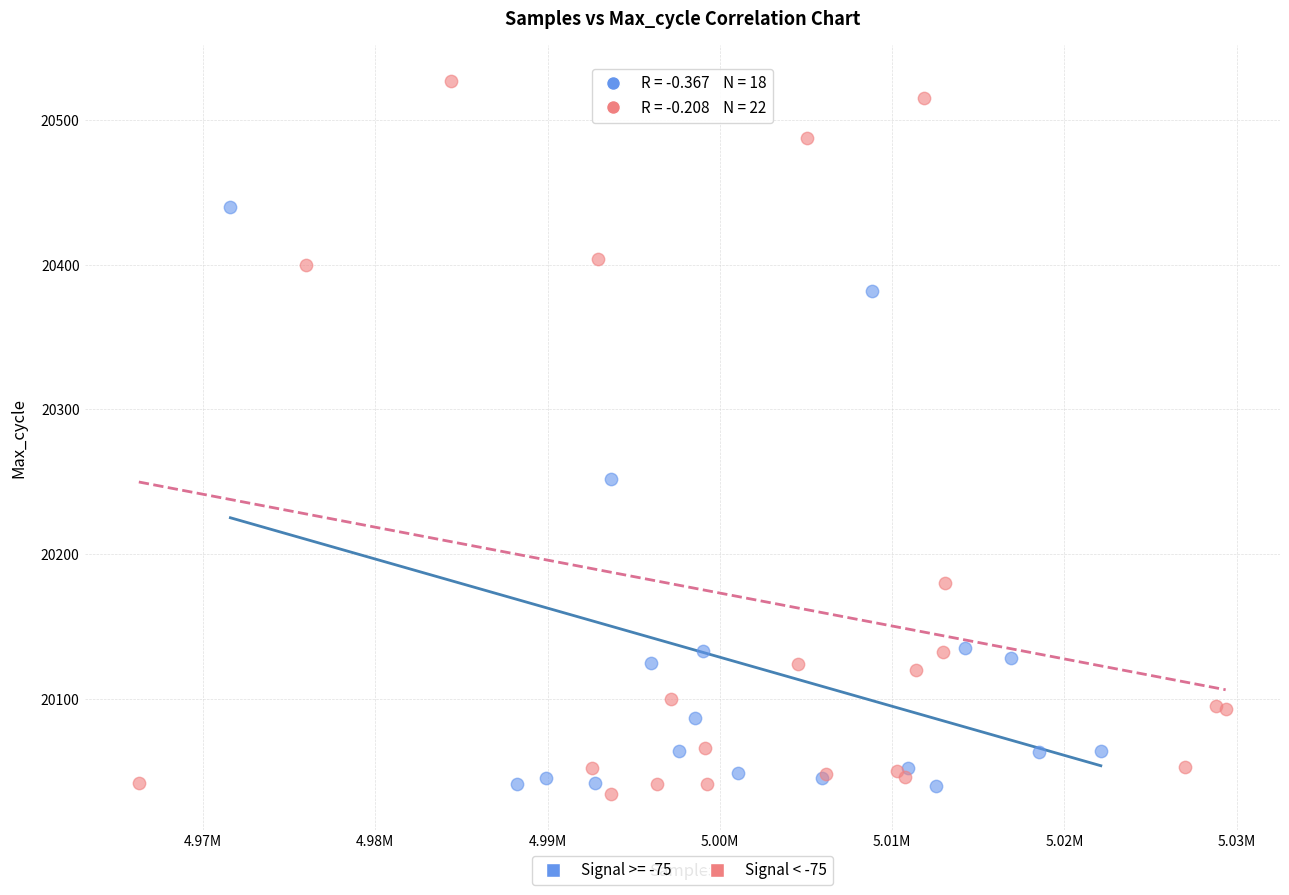

Which series has the widest spread of Y values?

Signal < -75